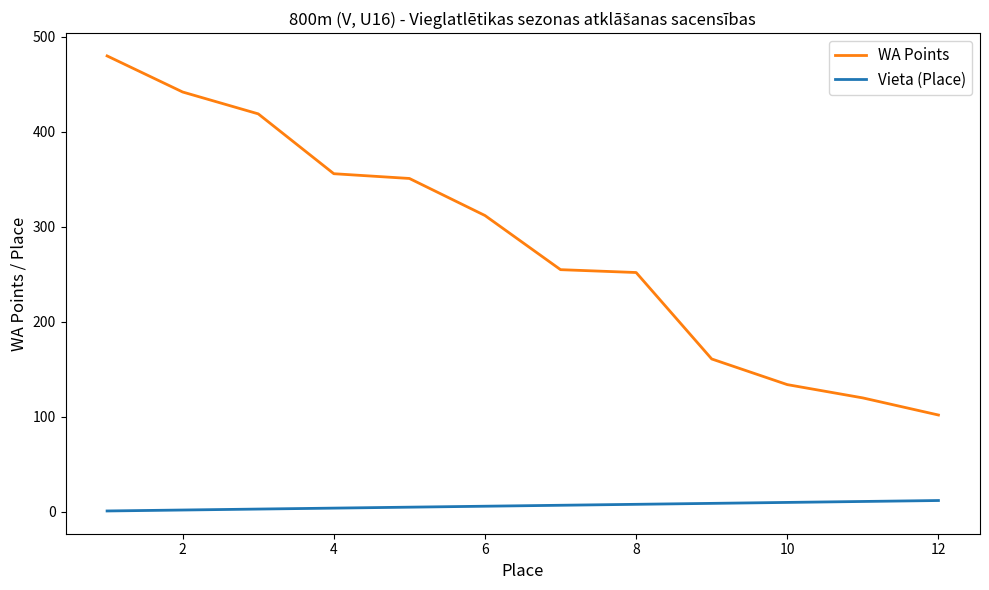

True or false: WA Points and Vieta (Place) cross at least once.

False